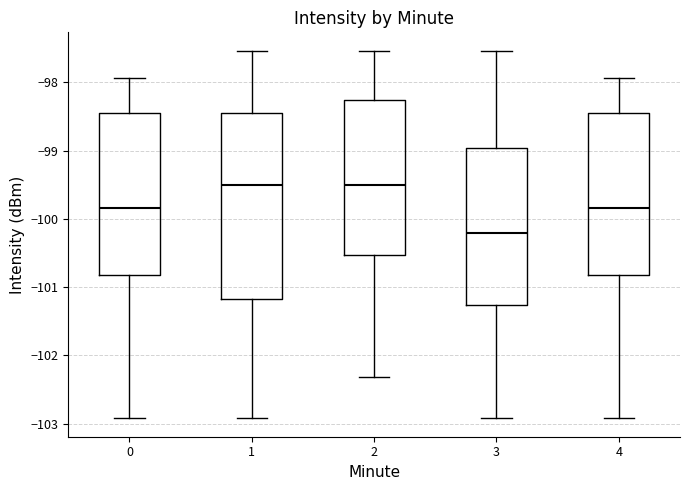

Reading left to right, read every box against the y-axis: the position of its median line, the range the box covers, and the ends of its whiskers. The values are not printed on the chart, so give them approximately, as read against the axis.

0: median -99.8, box -100.8 to -98.5, whiskers -102.9 to -97.9
1: median -99.5, box -101.2 to -98.5, whiskers -102.9 to -97.5
2: median -99.5, box -100.5 to -98.3, whiskers -102.3 to -97.5
3: median -100.2, box -101.3 to -99.0, whiskers -102.9 to -97.5
4: median -99.8, box -100.8 to -98.5, whiskers -102.9 to -97.9